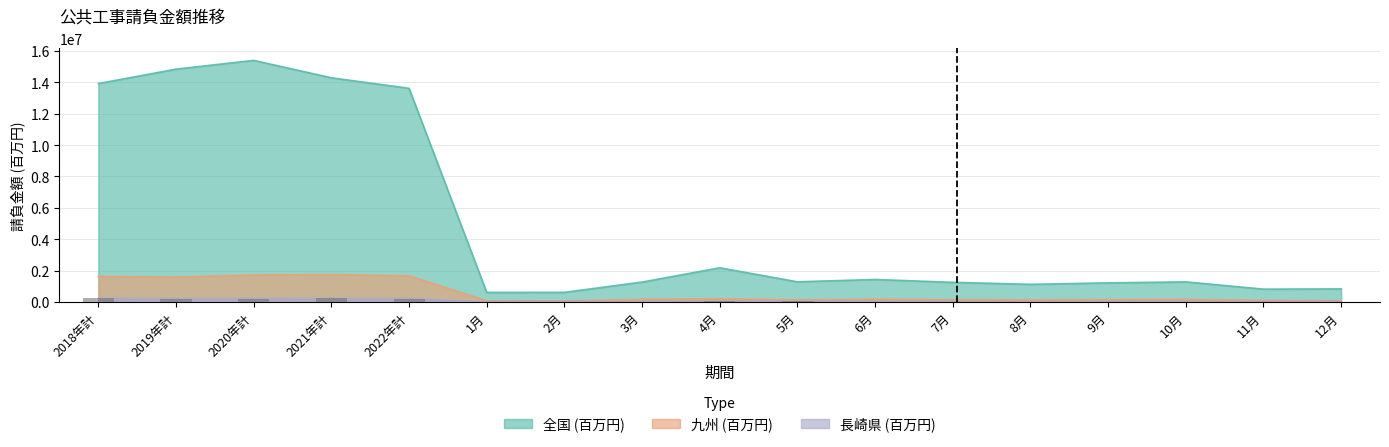

List the series in order of their peak value, highest first.

全国 (百万円), 九州 (百万円), 長崎県 (百万円)